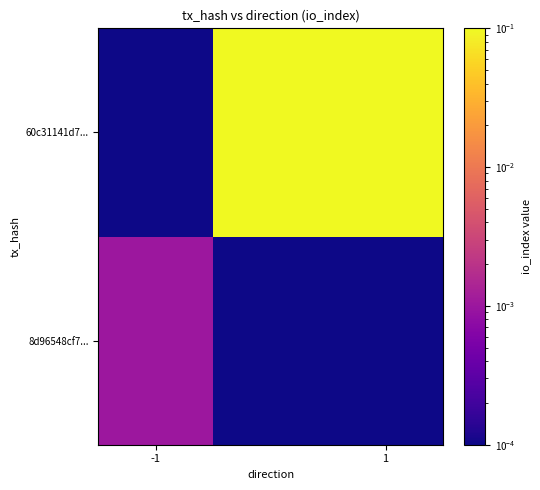

Which series has the largest range (max minus min)?

60c31141d7...